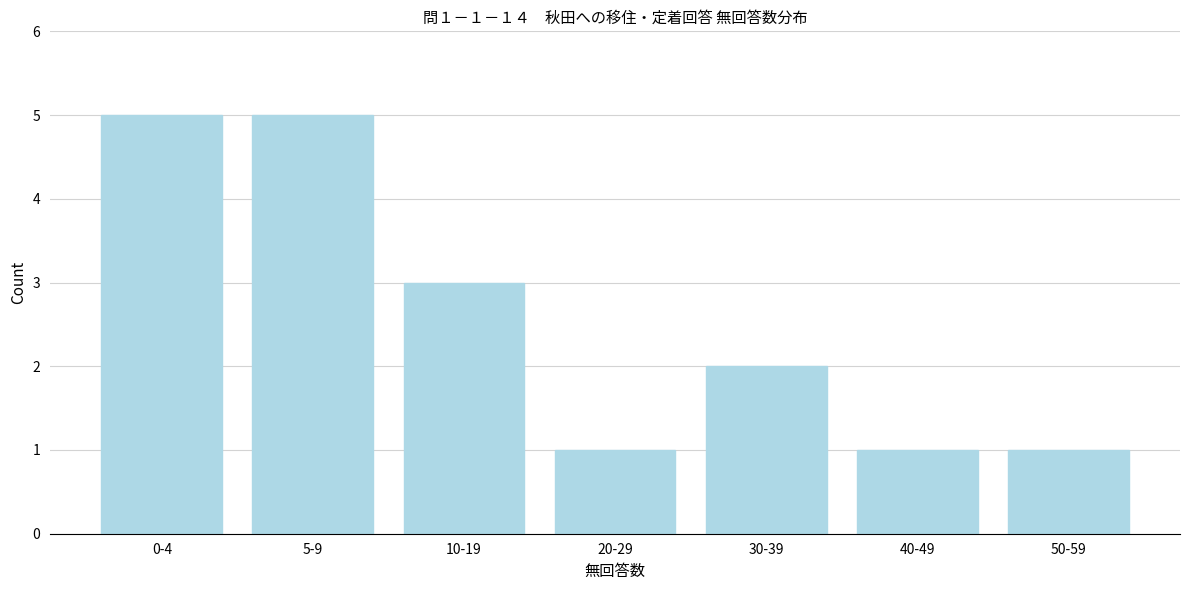

Reading right to left, what are all the values shown in this chart?

50-59=1	40-49=1	30-39=2	20-29=1	10-19=3	5-9=5	0-4=5